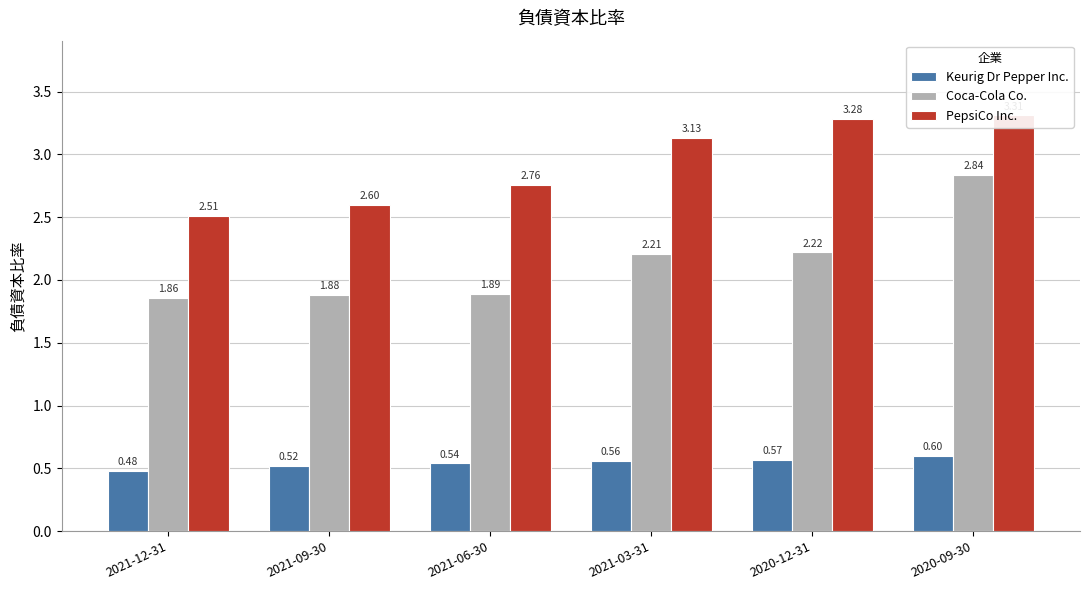

List the labels in order of PepsiCo Inc. value, largest first.

2020-09-30, 2020-12-31, 2021-03-31, 2021-06-30, 2021-09-30, 2021-12-31